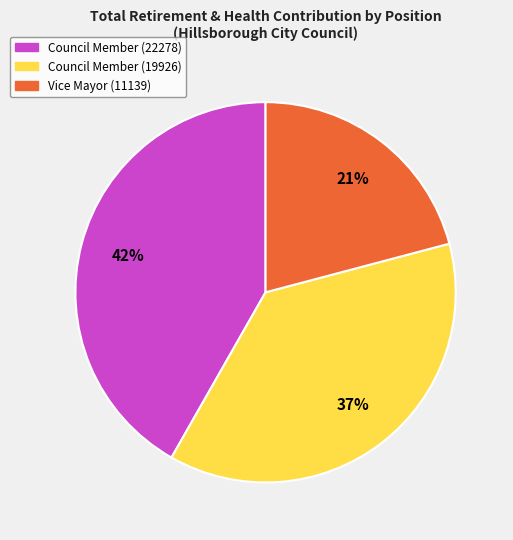

Is it true that Council Member (22278) is 53% of the pie?

False